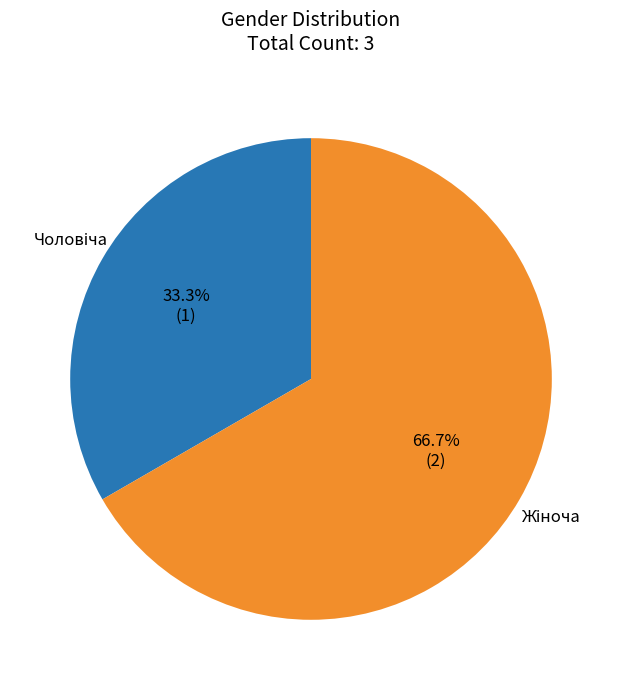

How many segments does this pie chart have?

2